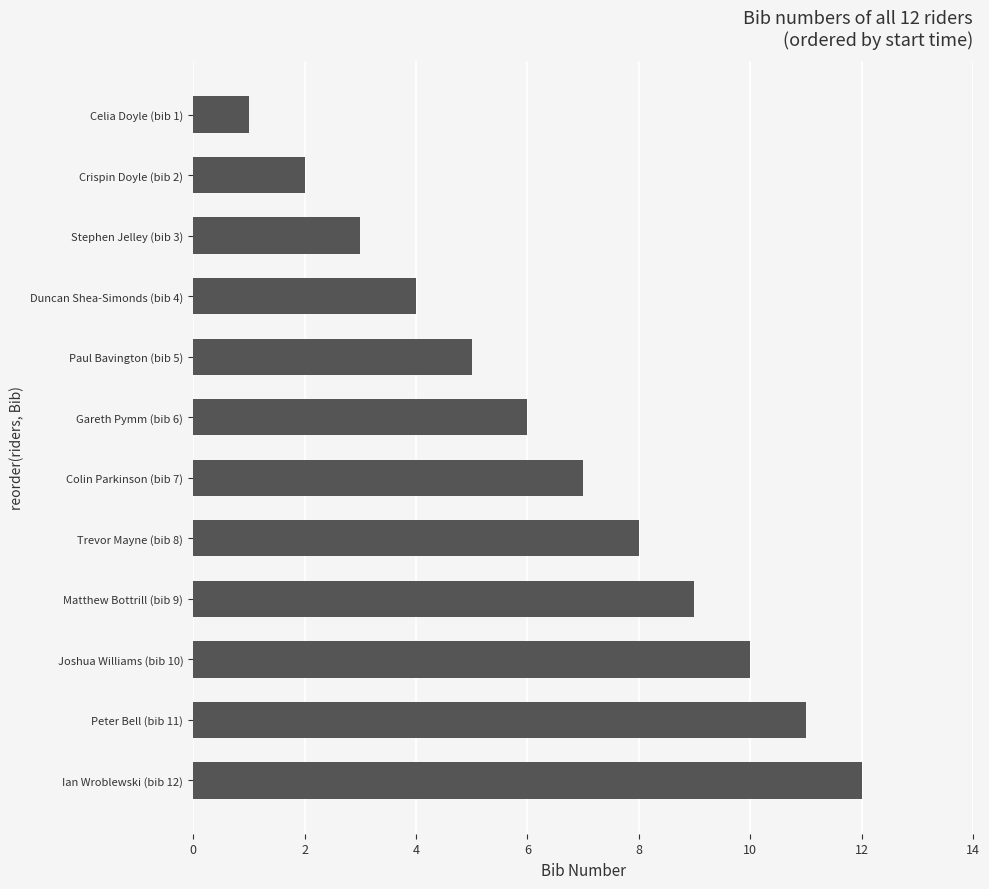

What is the minimum value shown in the chart?

1